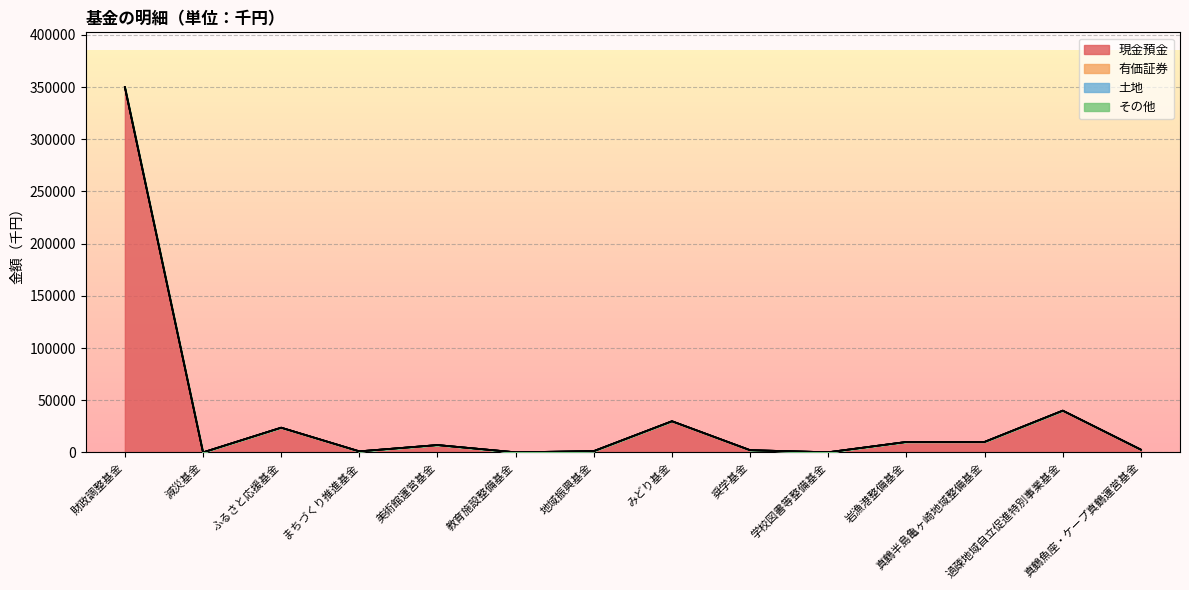

What is the lowest value of the 現金預金 series?

1